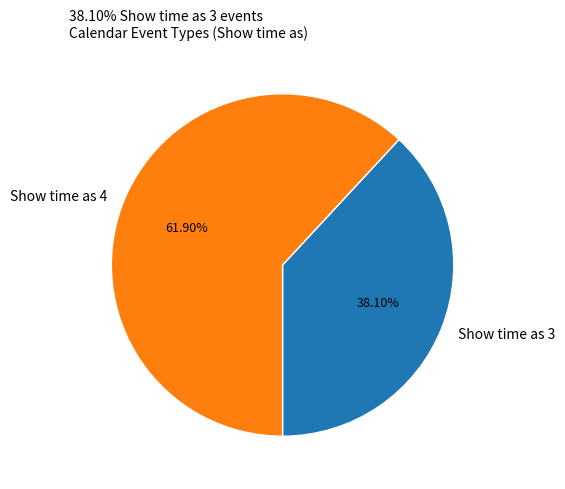

Rank the categories by value from highest to lowest.

Show time as 4, Show time as 3